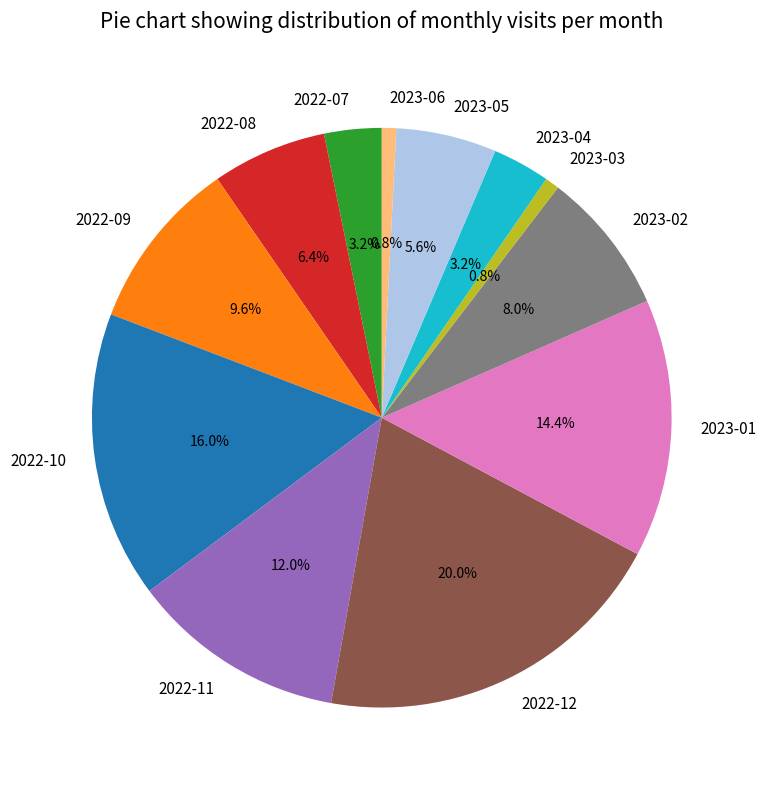

To the nearest percent, what portion does 2023-03 represent?

1%